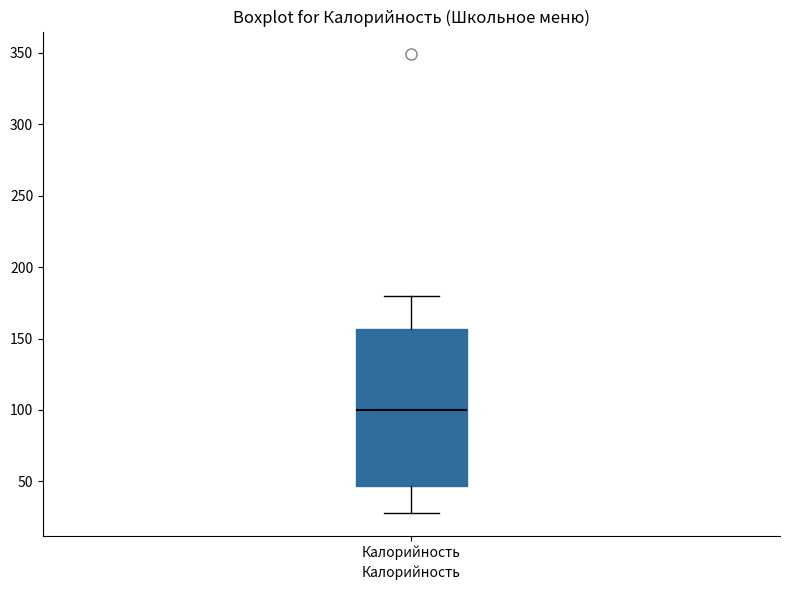

Transcribe this box plot: give where the median line is, the range the box spans, and where the two whiskers end, as read against the y-axis. The values are not printed on the chart, so give them approximately, as read against the axis.

median 100, box 45 to 155, whiskers 30 to 180